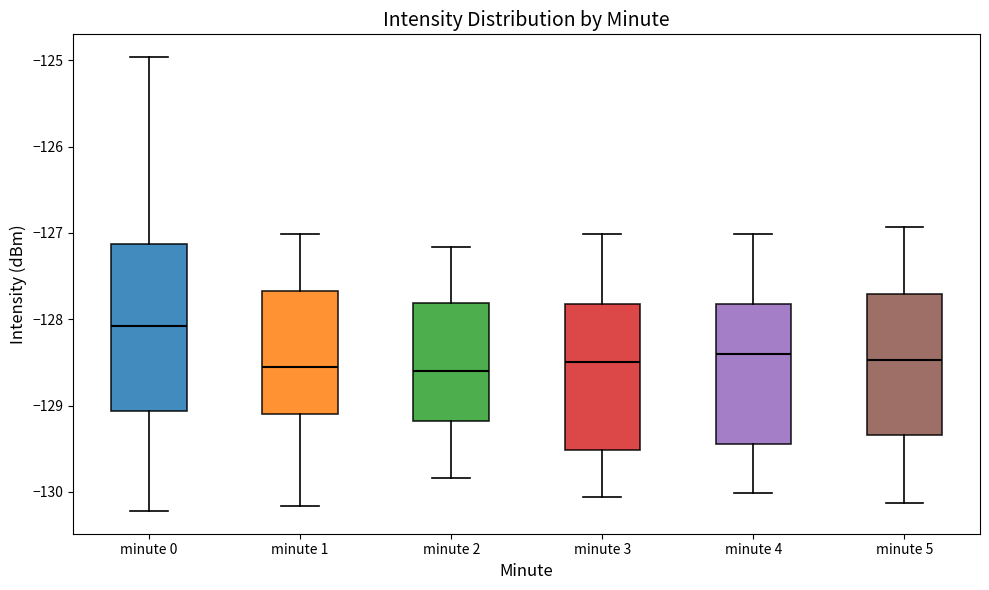

Reading left to right, transcribe this box plot: for each box, give where its median line is, the range the box spans, and where its two whiskers end, as read against the y-axis. The values are not printed on the chart, so give them approximately, as read against the axis.

minute 0: median -128.1, box -129.1 to -127.1, whiskers -130.2 to -125.0
minute 1: median -128.6, box -129.1 to -127.7, whiskers -130.2 to -127.0
minute 2: median -128.6, box -129.2 to -127.8, whiskers -129.8 to -127.2
minute 3: median -128.5, box -129.5 to -127.8, whiskers -130.1 to -127.0
minute 4: median -128.4, box -129.4 to -127.8, whiskers -130.0 to -127.0
minute 5: median -128.5, box -129.3 to -127.7, whiskers -130.1 to -126.9